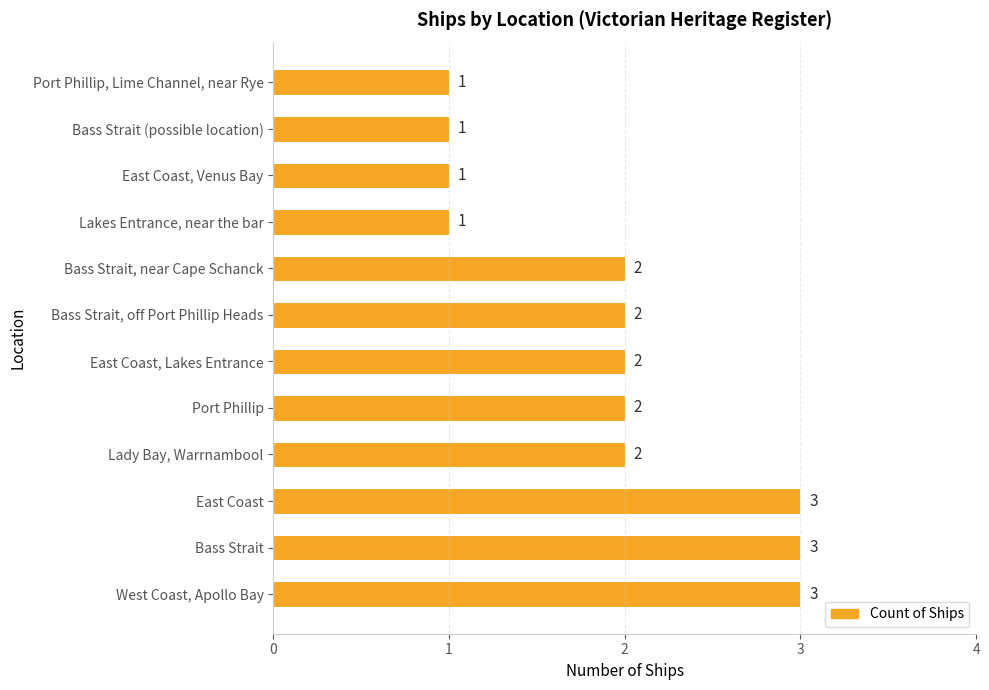

What is the sum of all values?

23